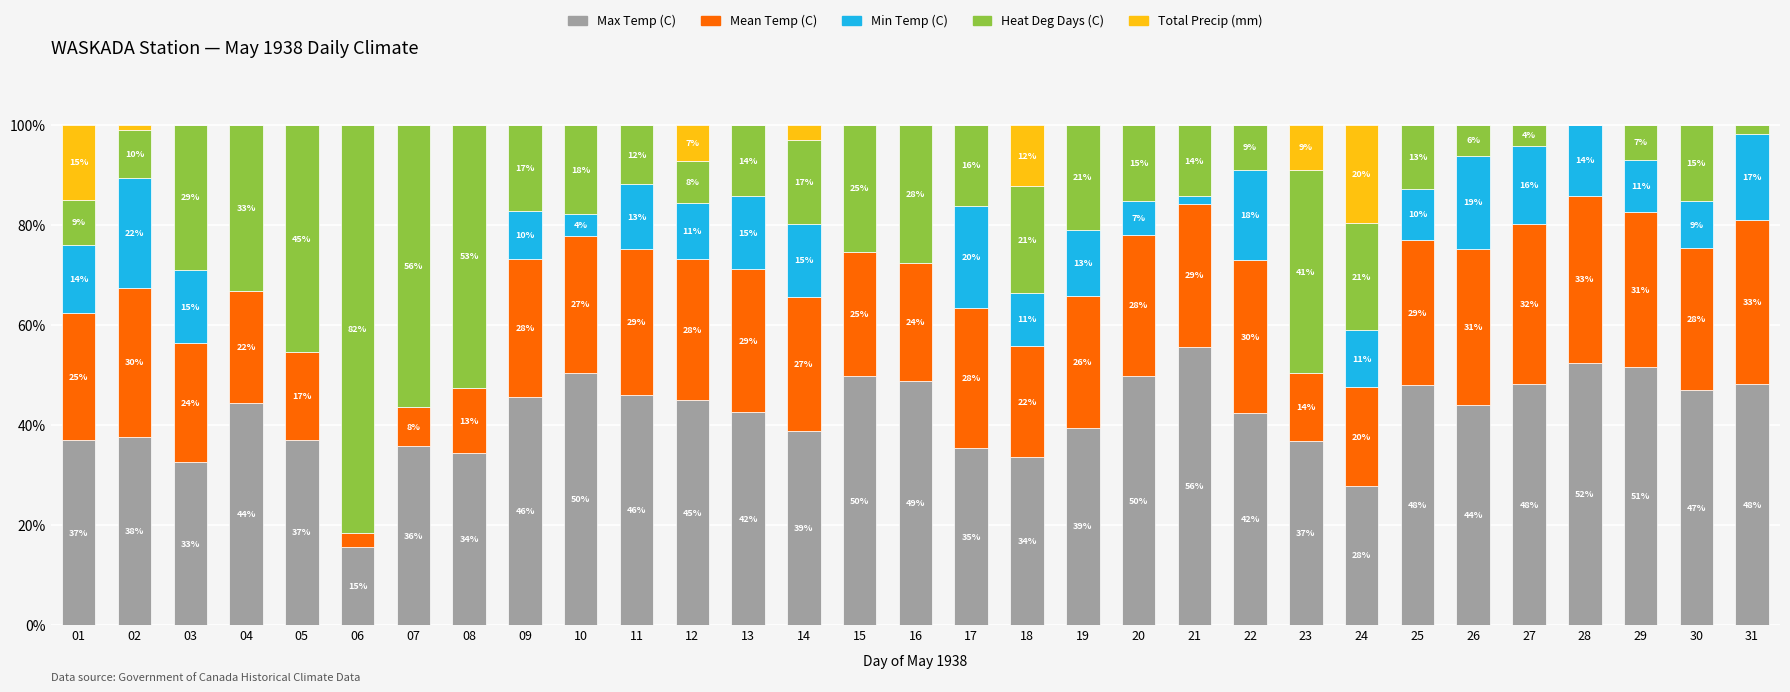

Which series has the largest total across all categories?

Max Temp (C)